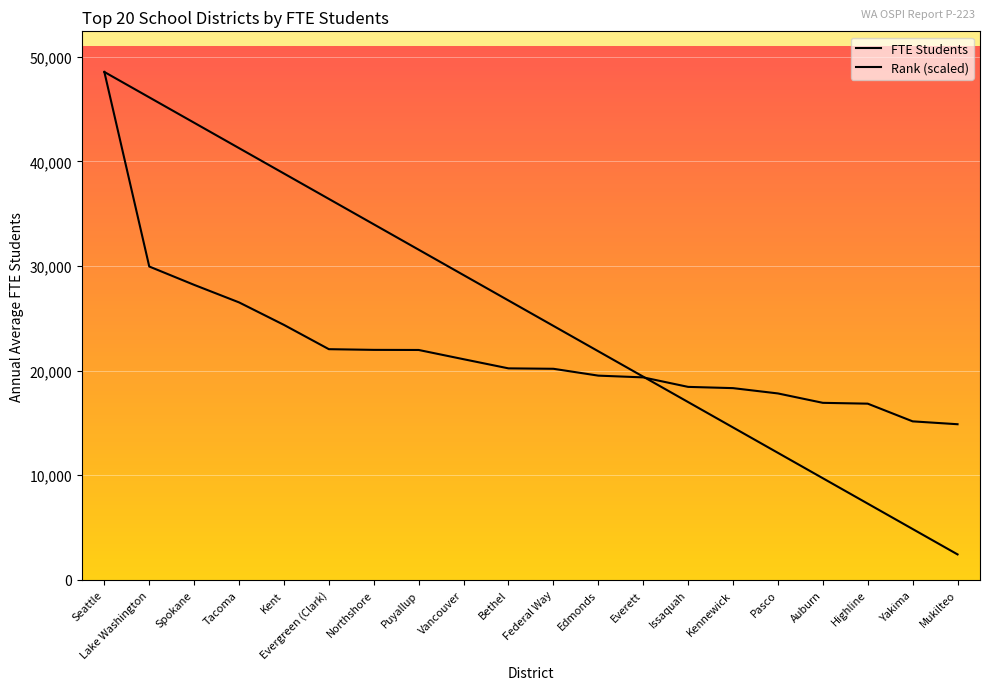

Where does the FTE Students series first go above 20213?

Seattle